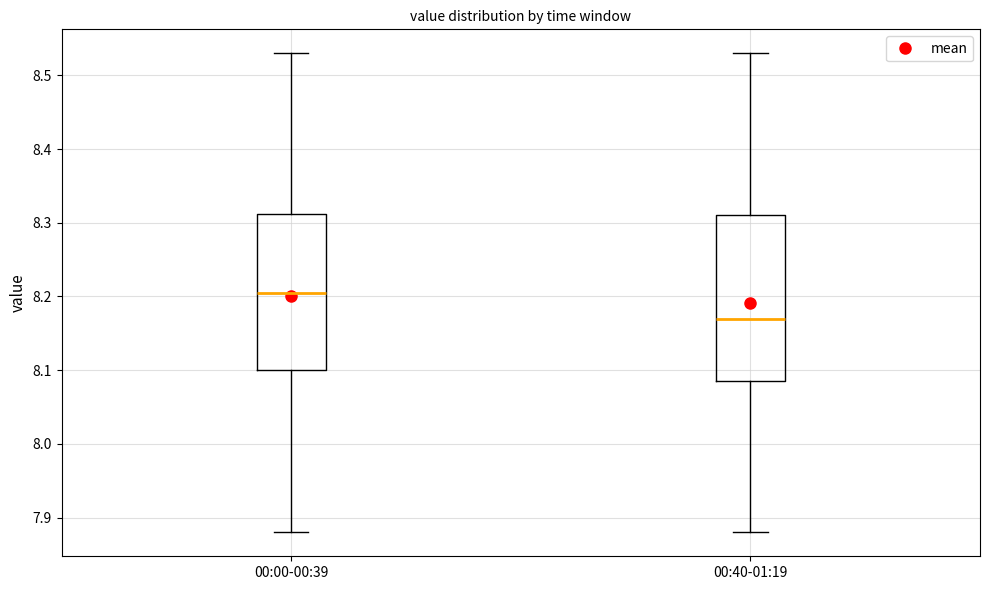

Reading left to right, transcribe this box plot: for each box, give where its median line is, the range the box spans, and where its two whiskers end, as read against the y-axis. The values are not printed on the chart, so give them approximately, as read against the axis.

00:00-00:39: median 8.21, box 8.10 to 8.31, whiskers 7.88 to 8.53
00:40-01:19: median 8.17, box 8.09 to 8.31, whiskers 7.88 to 8.53